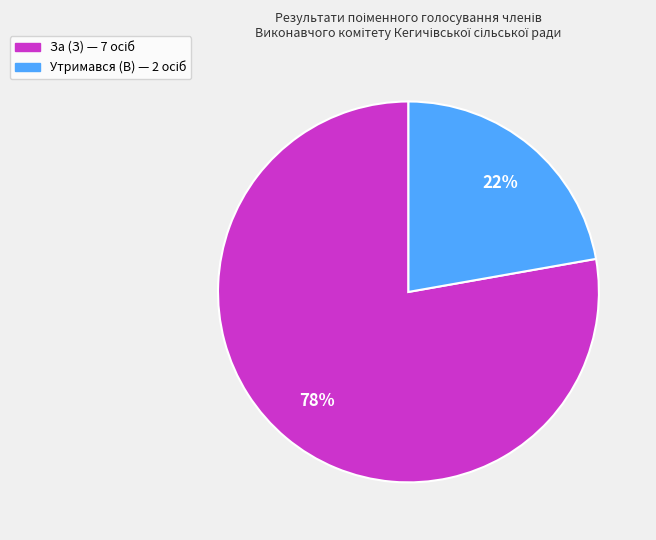

To the nearest percent, what is the difference between the largest and smallest slice percentages?

56%